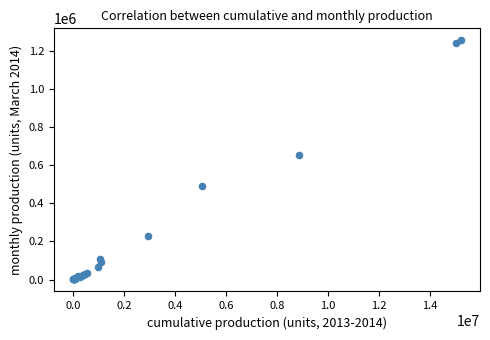

What Y value in the scatter plot is closest to 628979?

657093